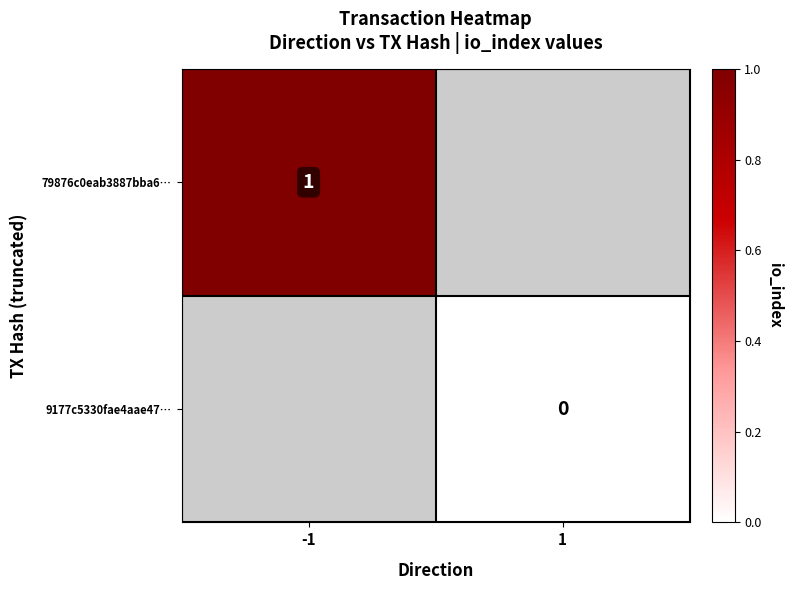

The 79876c0eab3887bba6… series shows 1 at -1. True or false?

True